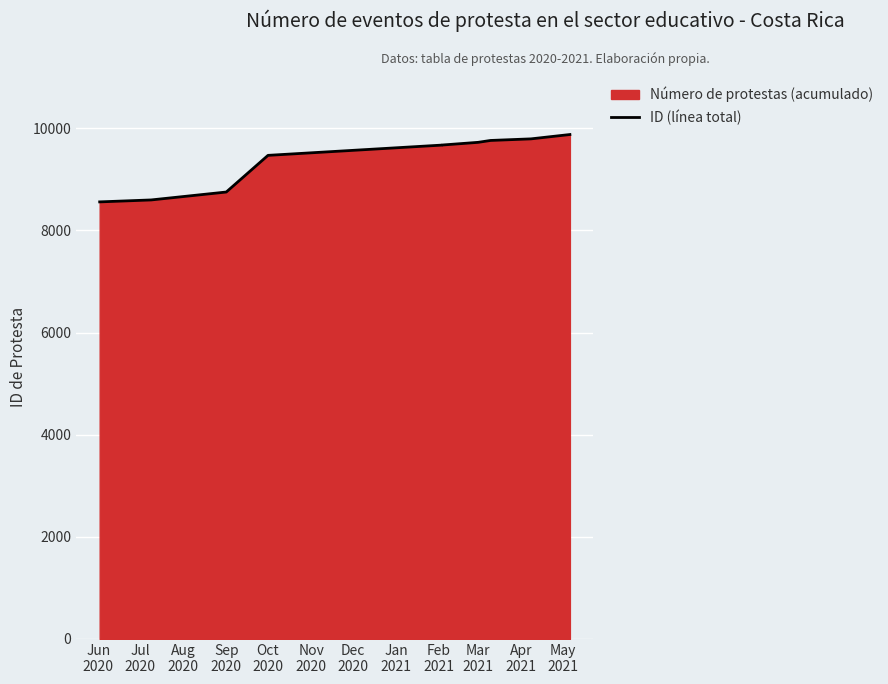

Reading right to left, list all the values displayed in this chart.

9878	9793	9762	9725	9672	9671	9470	8752	8597	8559